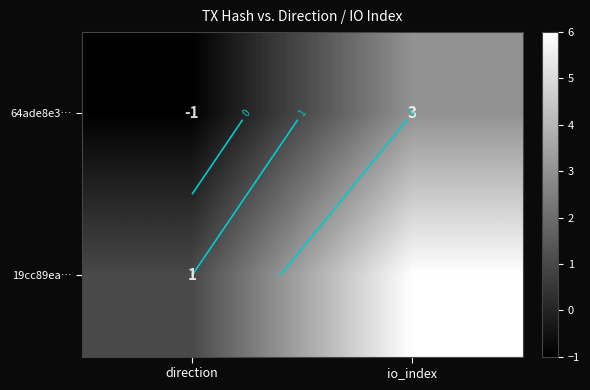

What is the average value of the 64ade8e3… series?

1